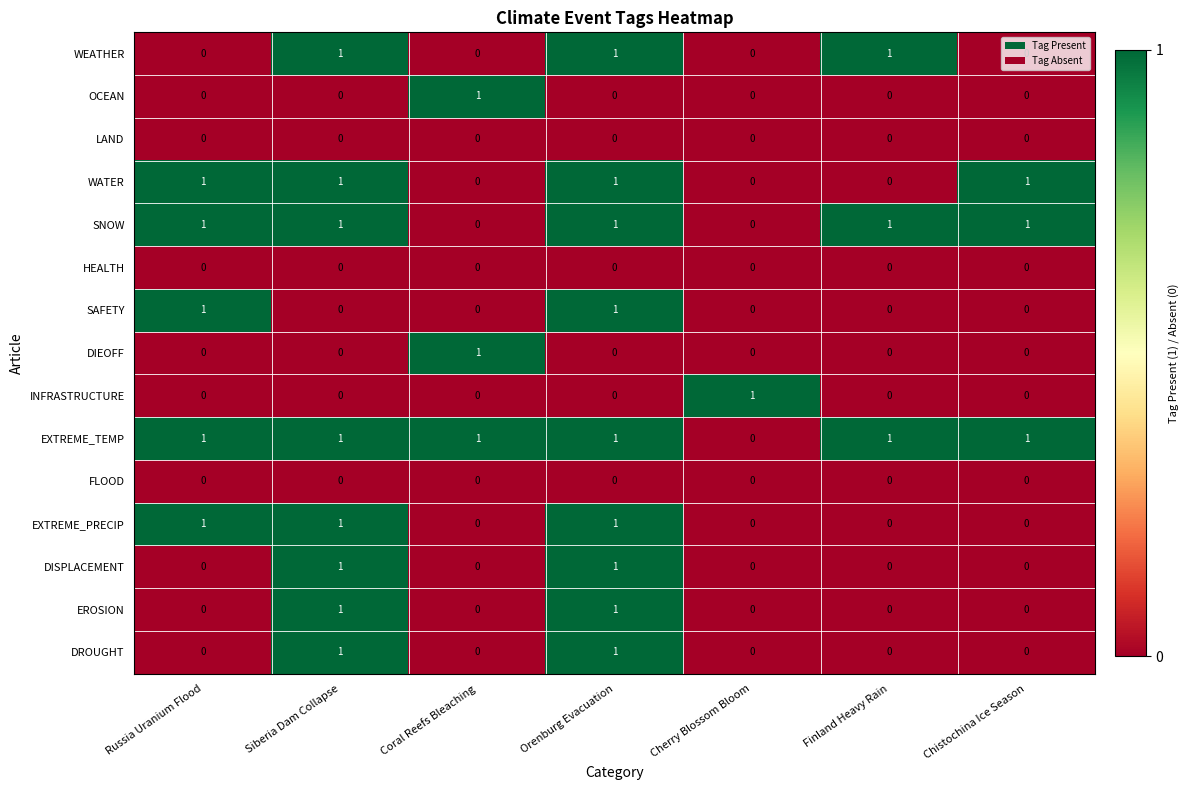

Which series has the largest total across all categories?

EXTREME_TEMP